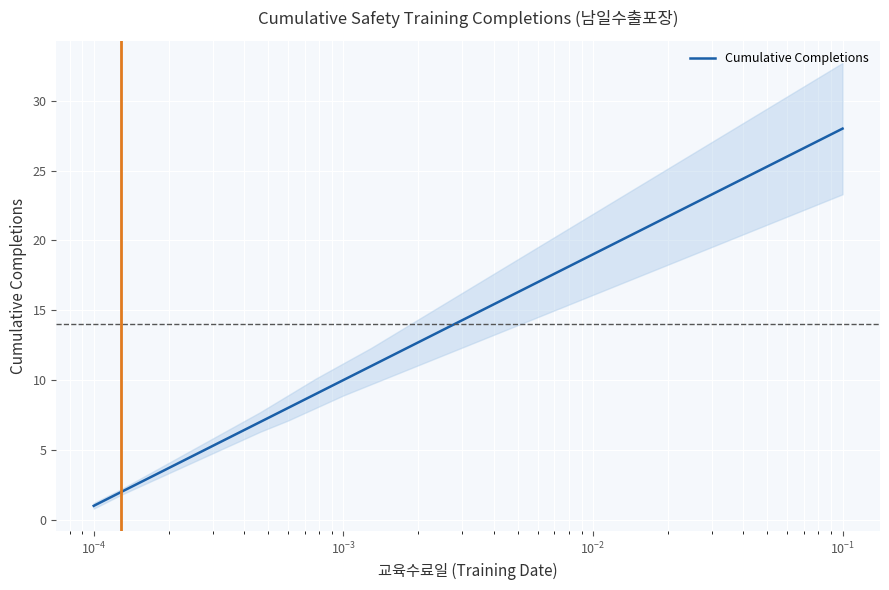

What is the maximum value shown in the chart?

28